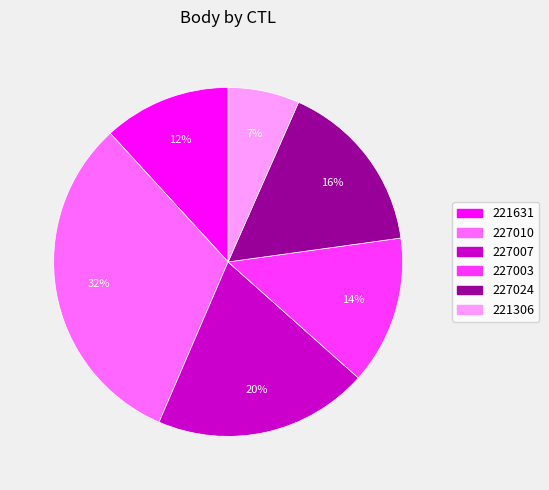

Do 227010 and 221631 together represent more than half of the pie?

No